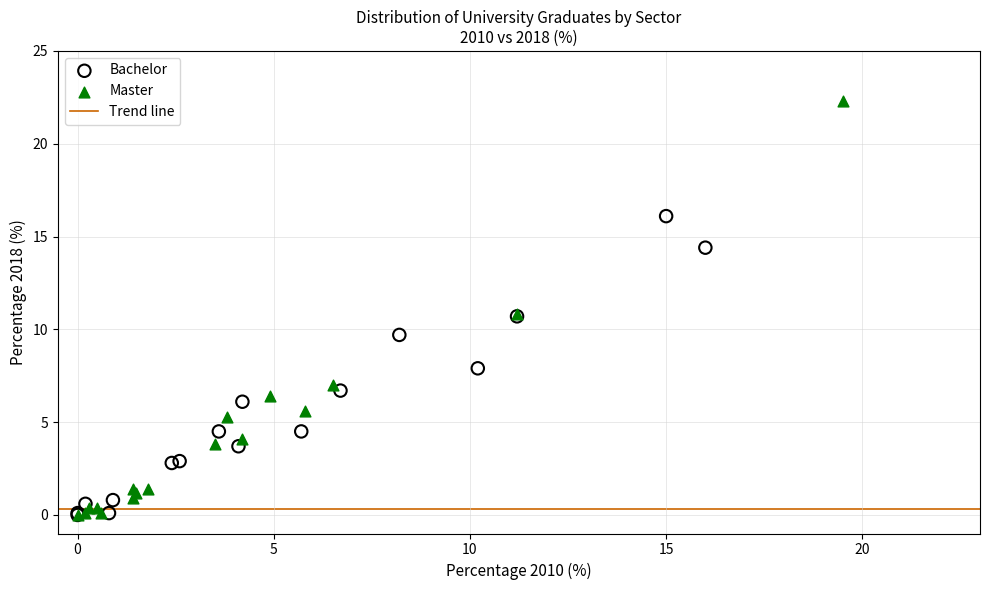

Which series contains the highest Y value?

Master